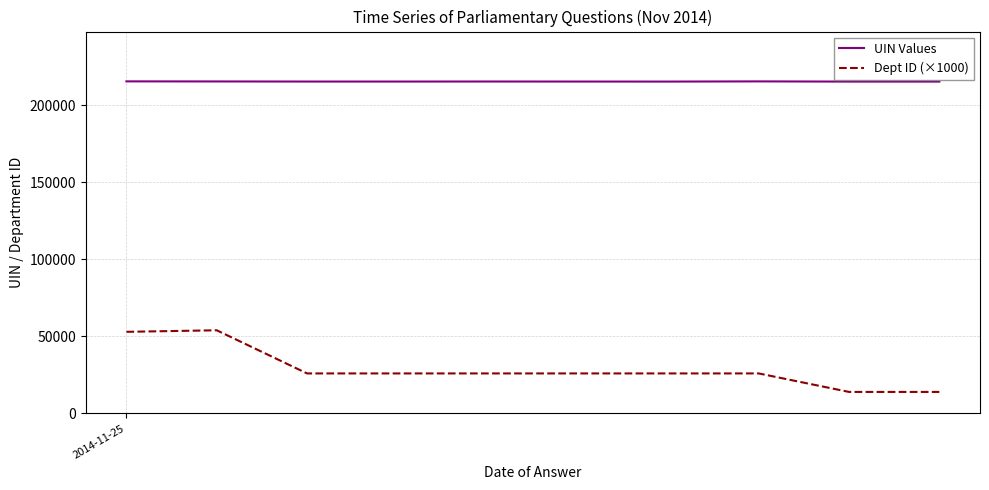

What is the maximum value shown in the chart?

215524